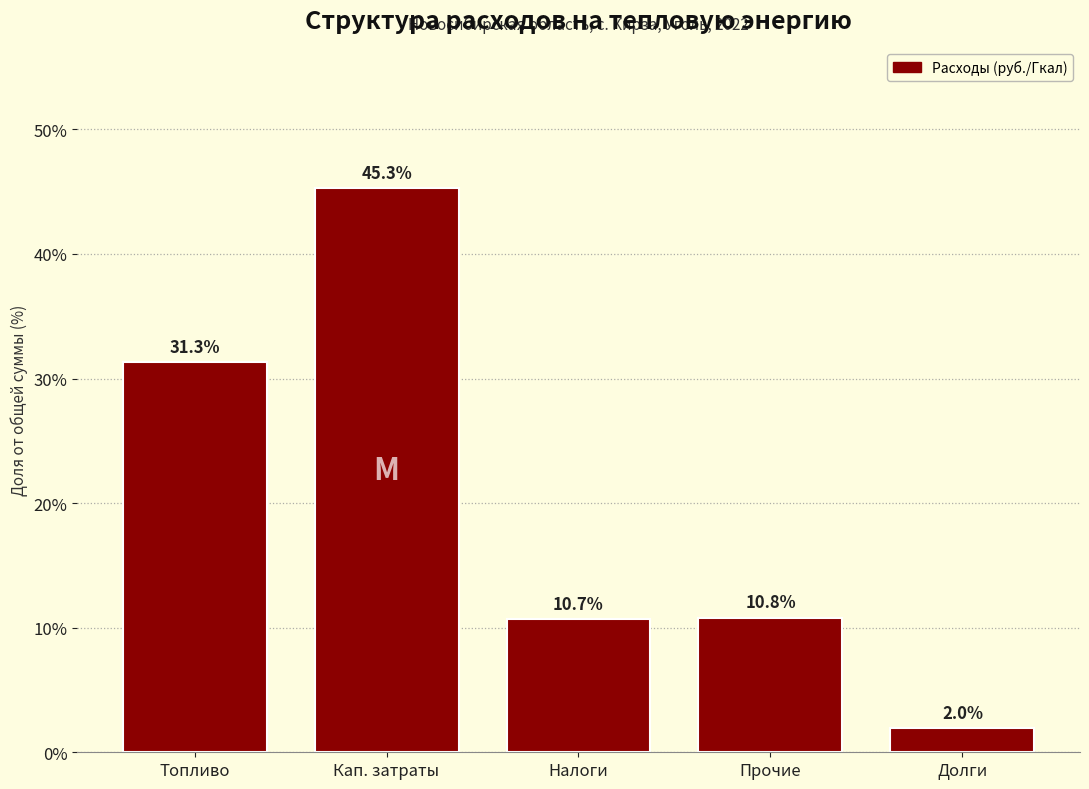

Reading right to left, what are all the values shown in this chart?

2.0	10.8	10.7	45.3	31.3